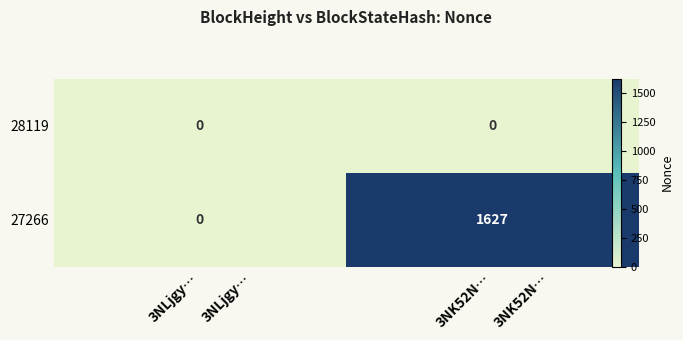

True or false: 27266 has a value of 2776 at 3NK52N….

False